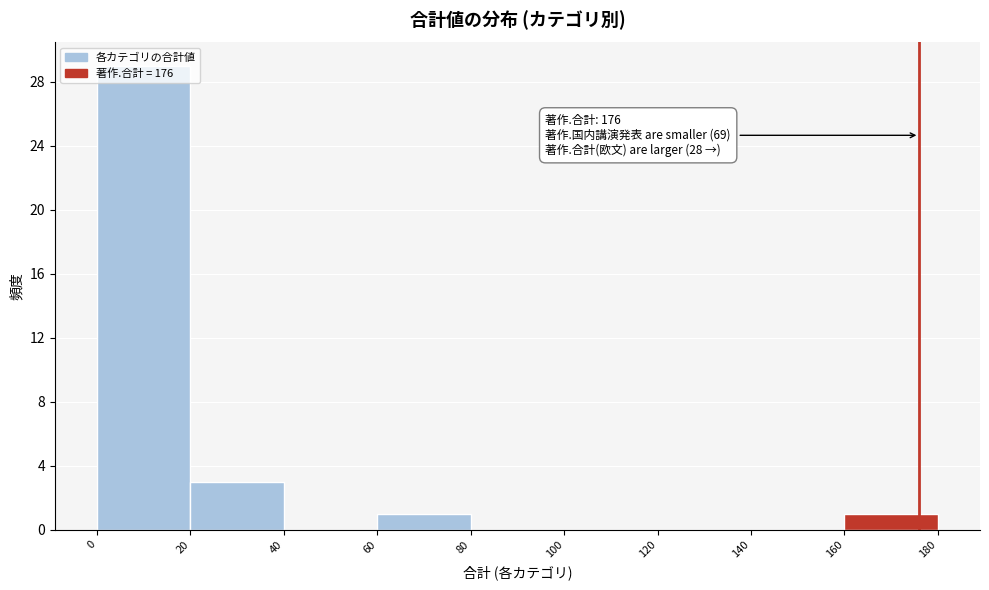

Over which range of the x-axis is the bar tallest?

0 to 20